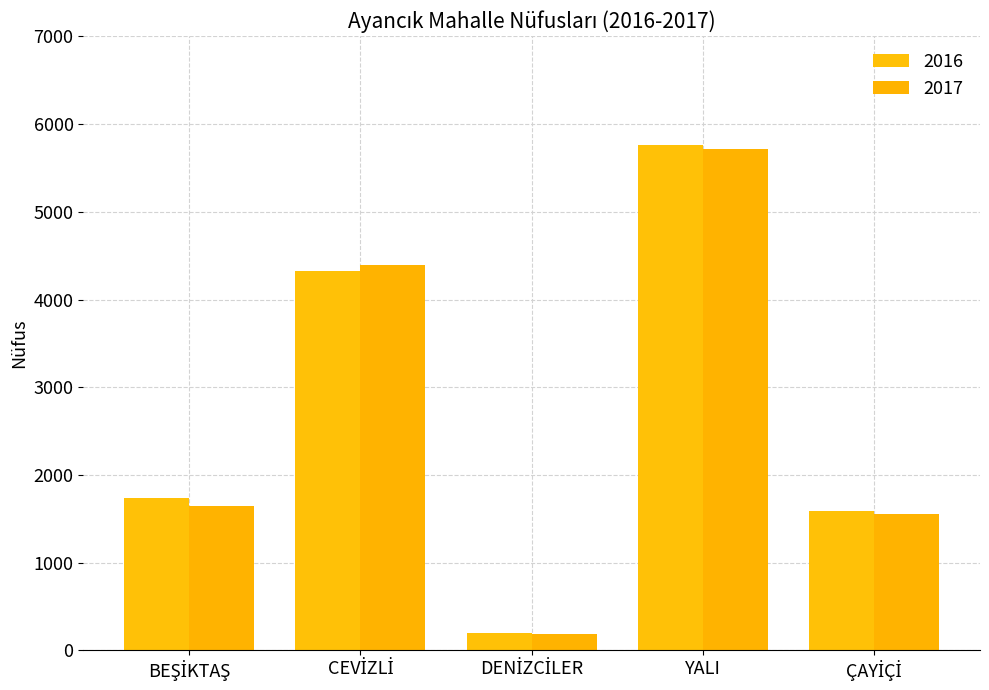

Are the bars horizontal?

No